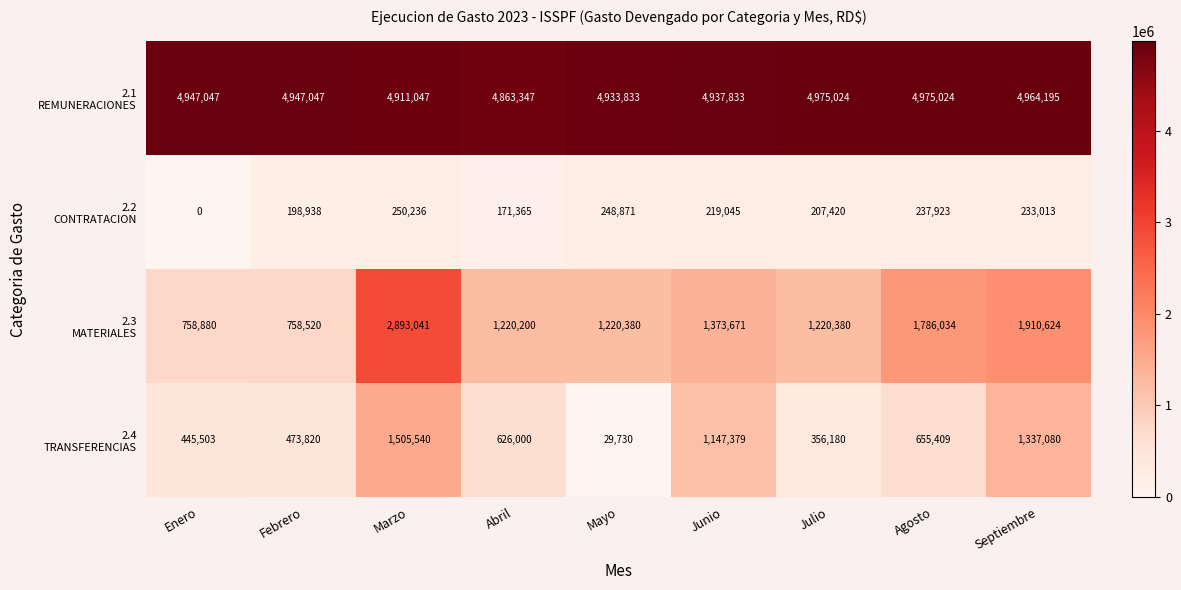

What is the total value across all series at Septiembre?

8444912